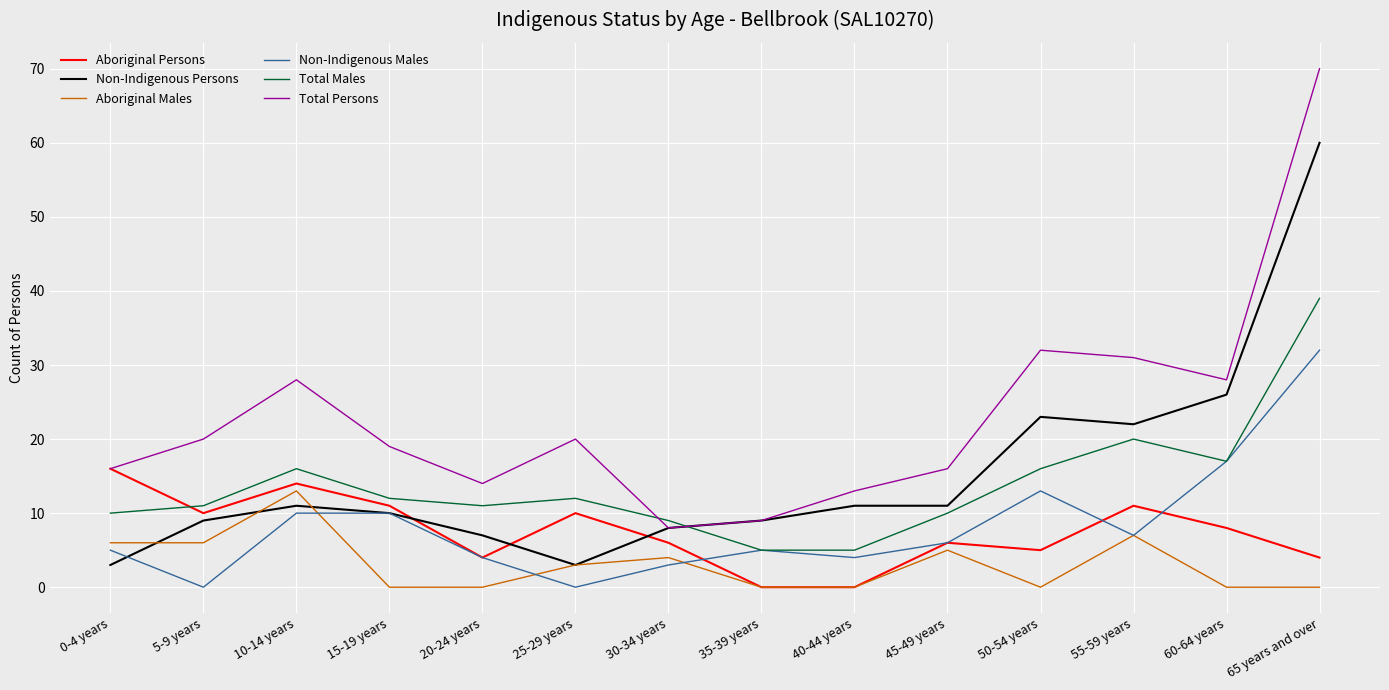

What is the difference between the second highest and second lowest values in the Non-Indigenous Persons series?

23